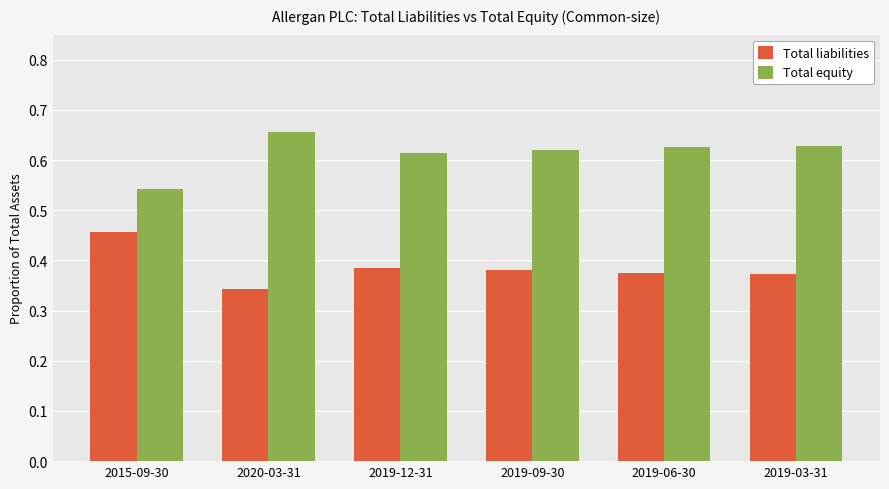

How many data points does each series have?

6